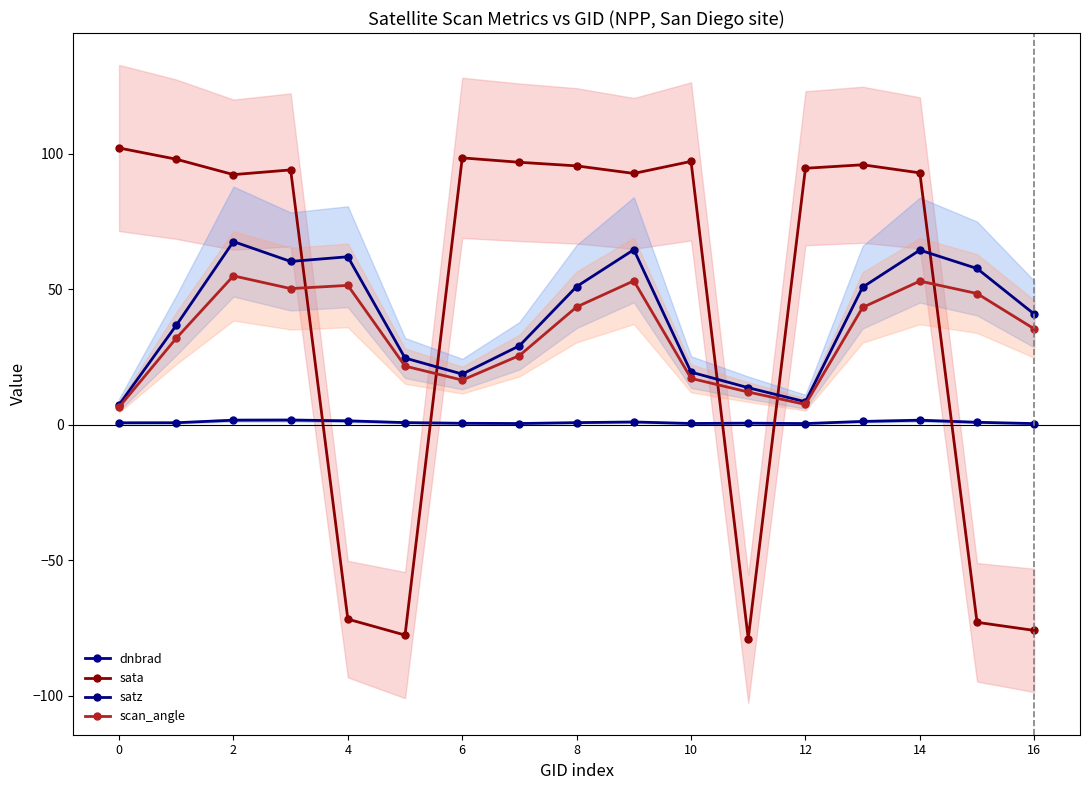

How many interior local peaks does the dnbrad series have?

4